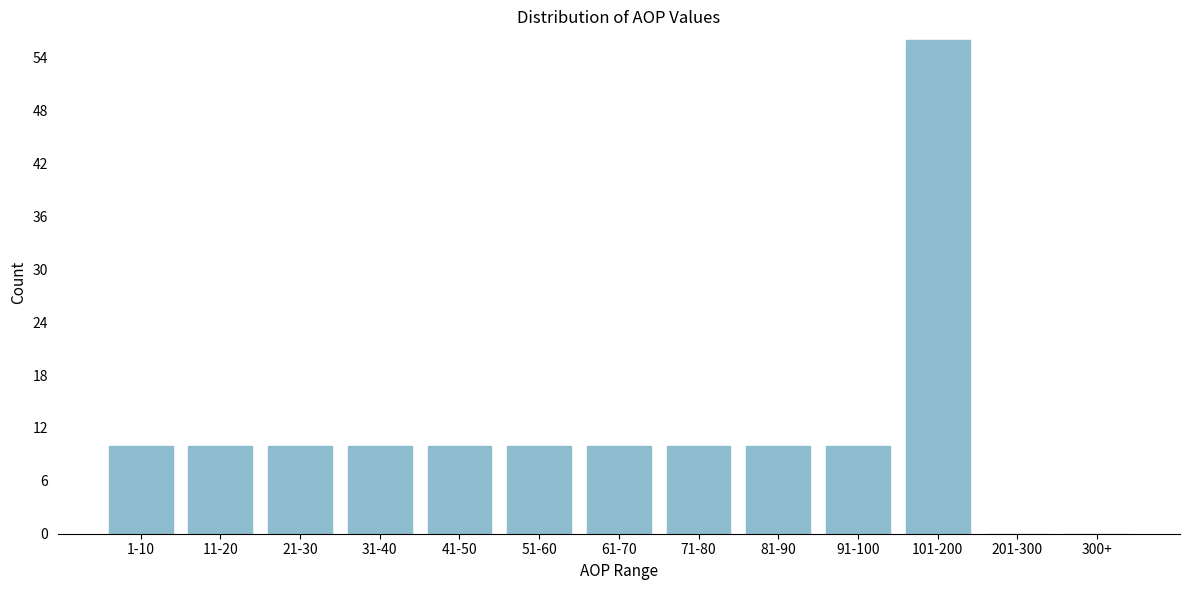

Reading left to right, extract all data points from this chart.

1-10=10	11-20=10	21-30=10	31-40=10	41-50=10	51-60=10	61-70=10	71-80=10	81-90=10	91-100=10	101-200=56	201-300=0	300+=0